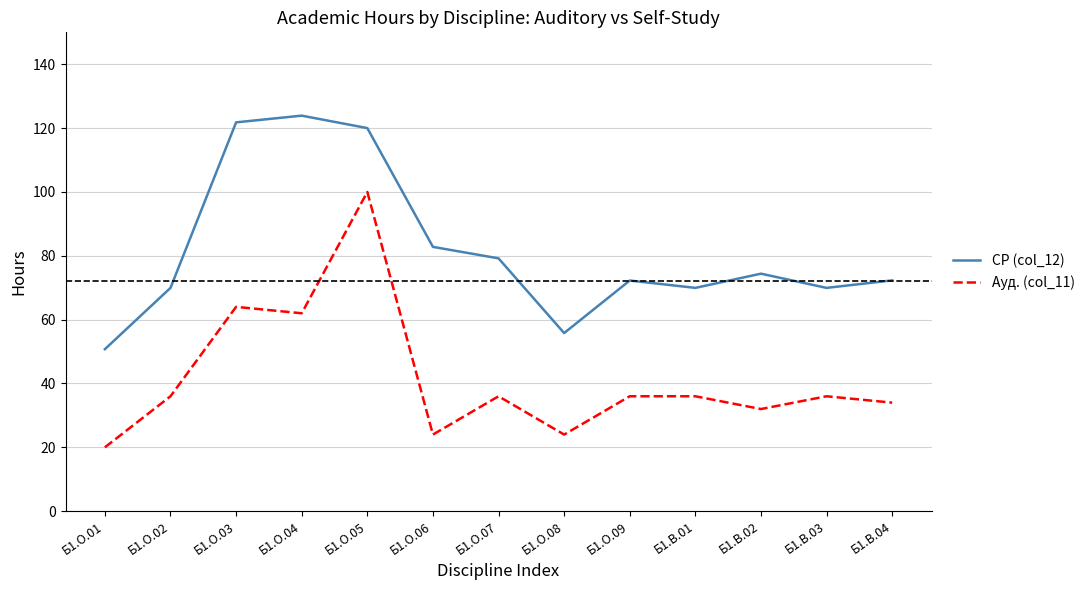

Rank the series at Б1.О.09 from highest to lowest value.

СР (col_12), Ауд. (col_11)